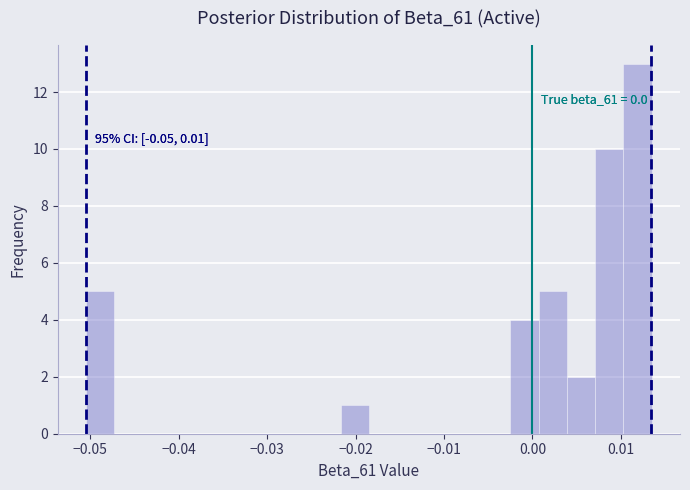

Read against the x-axis, roughly where is the centre of the tallest bar?

0.012